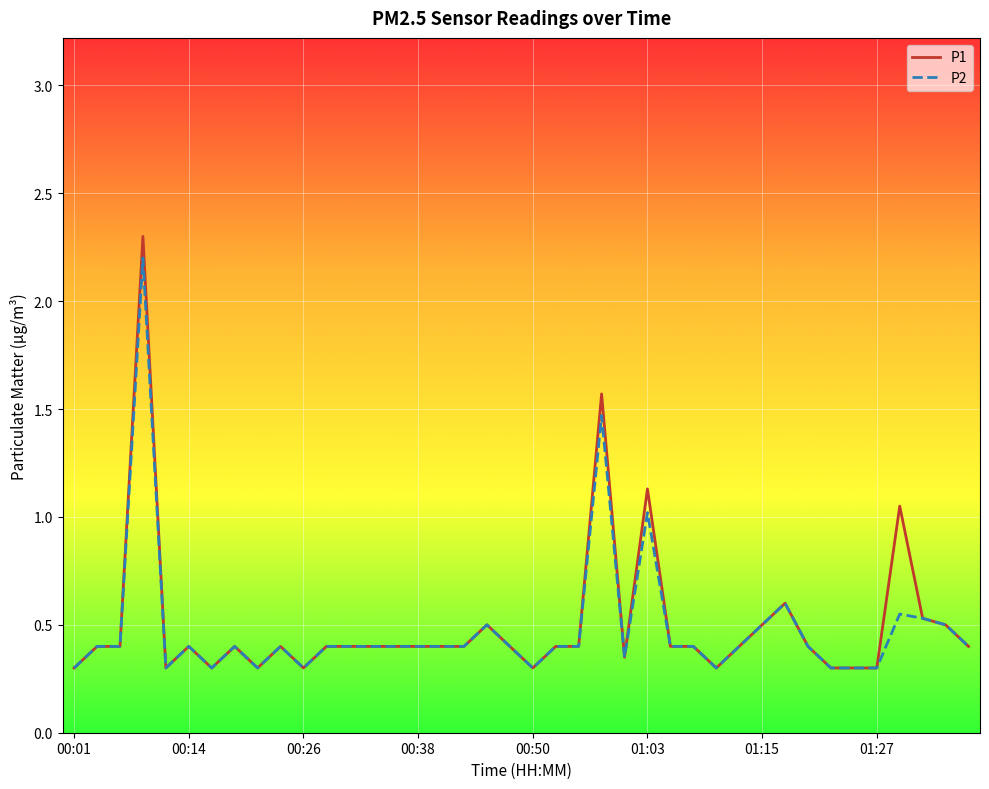

At how many categories does at least one series exceed 0?

40